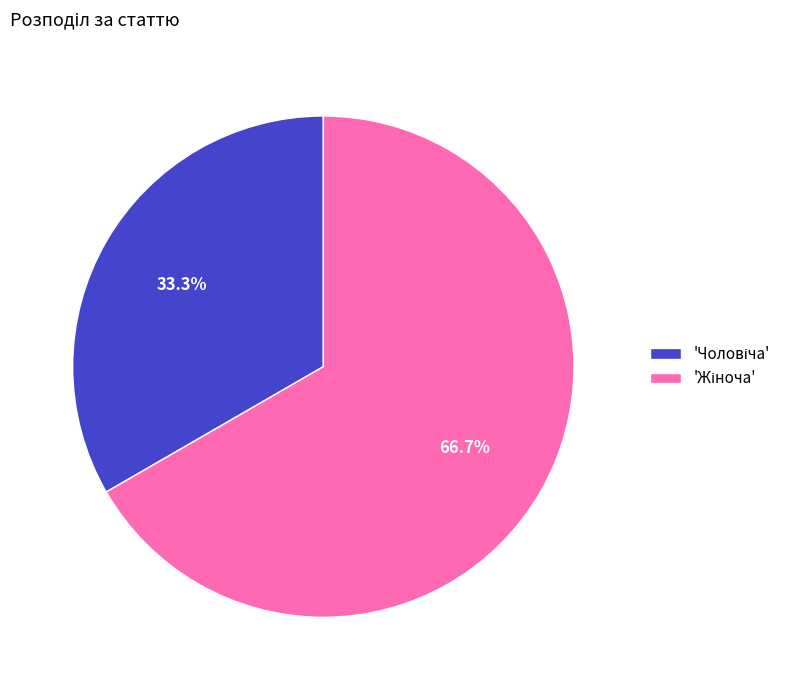

Does any single category account for the majority?

Yes